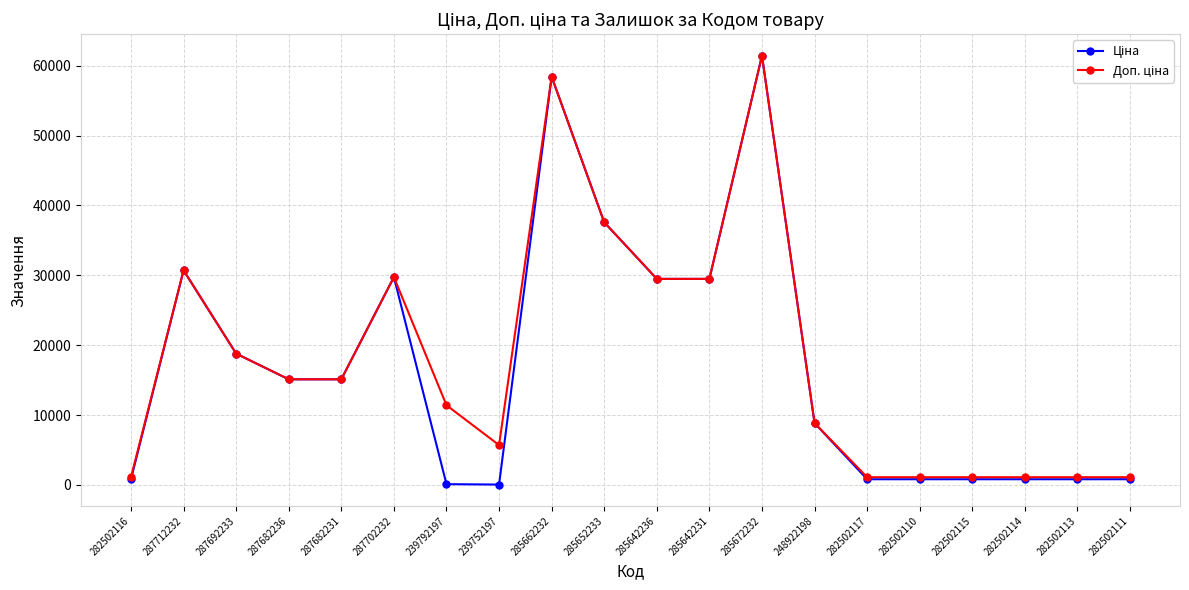

At which category does the chart reach its peak across all series?

285672232